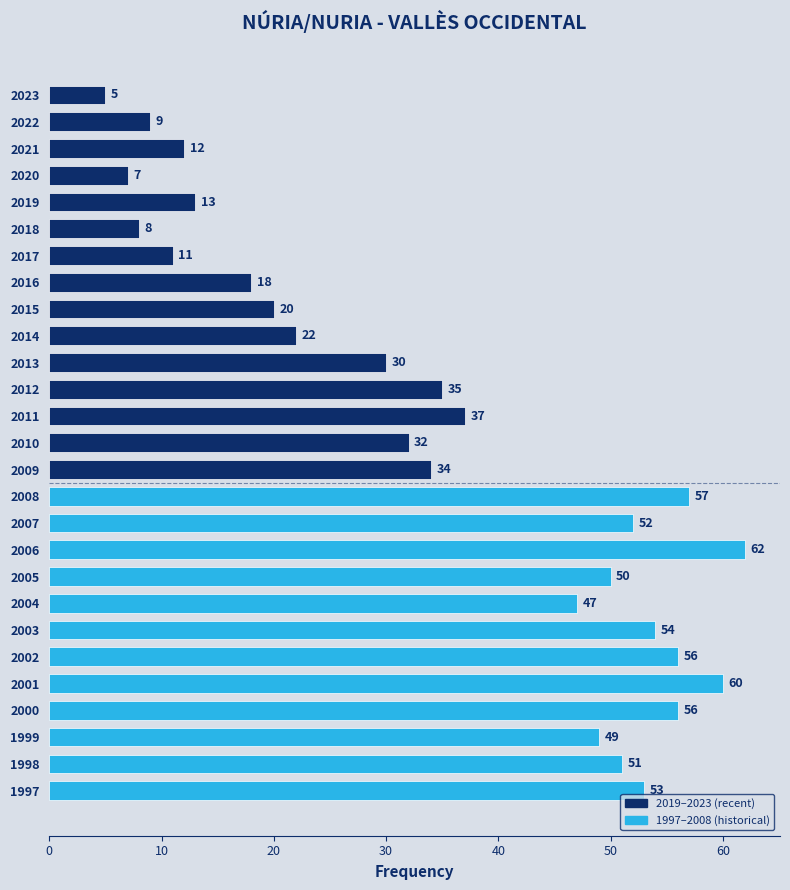

True or false: the data shows 72 at 1998.

False